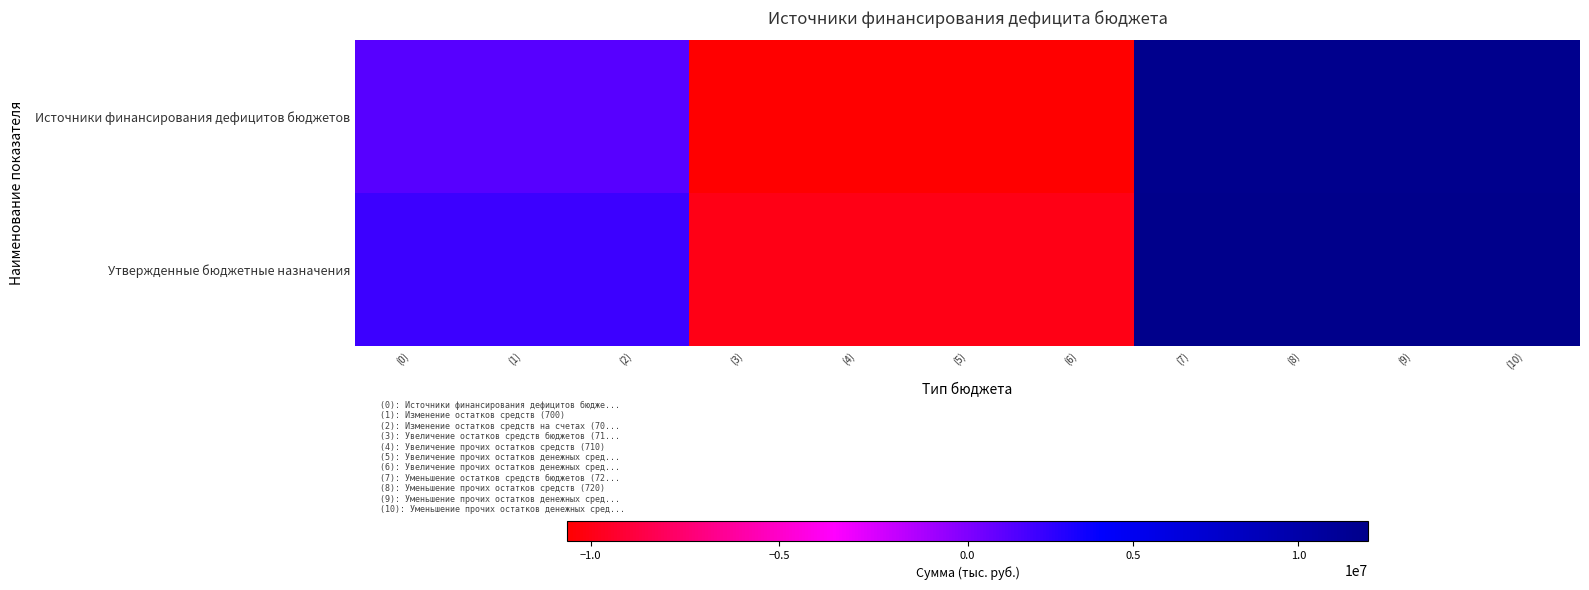

At which category does the chart reach its peak across all series?

(7)